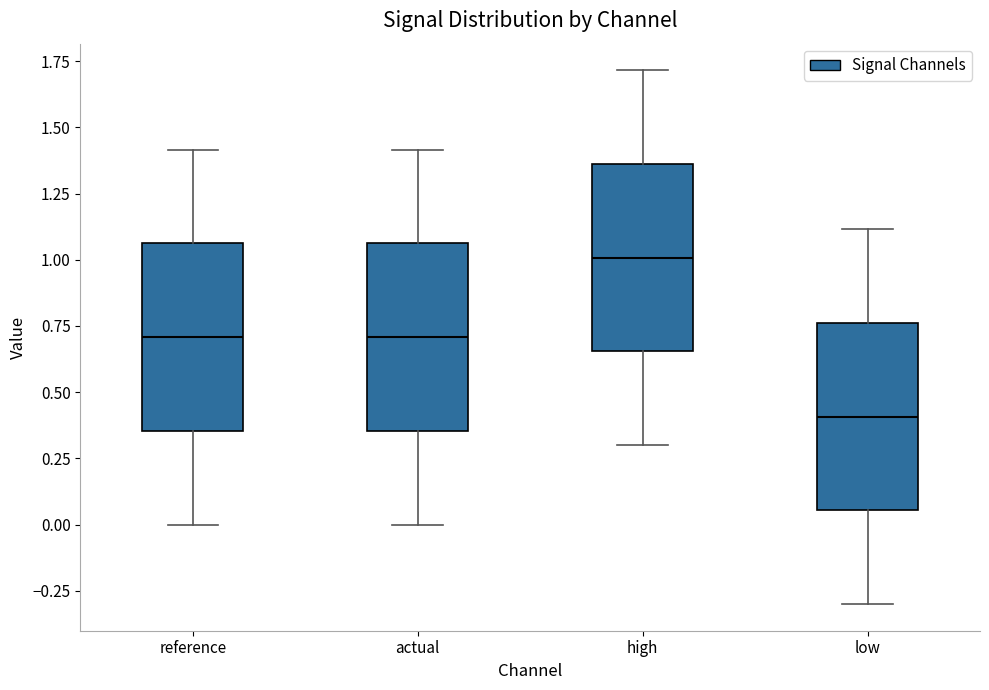

Reading left to right, transcribe this box plot: for each box, give where its median line is, the range the box spans, and where its two whiskers end, as read against the y-axis. The values are not printed on the chart, so give them approximately, as read against the axis.

reference: median 0.70, box 0.35 to 1.05, whiskers 0.00 to 1.40
actual: median 0.70, box 0.35 to 1.05, whiskers 0.00 to 1.40
high: median 1.00, box 0.65 to 1.35, whiskers 0.30 to 1.70
low: median 0.40, box 0.05 to 0.75, whiskers -0.30 to 1.10